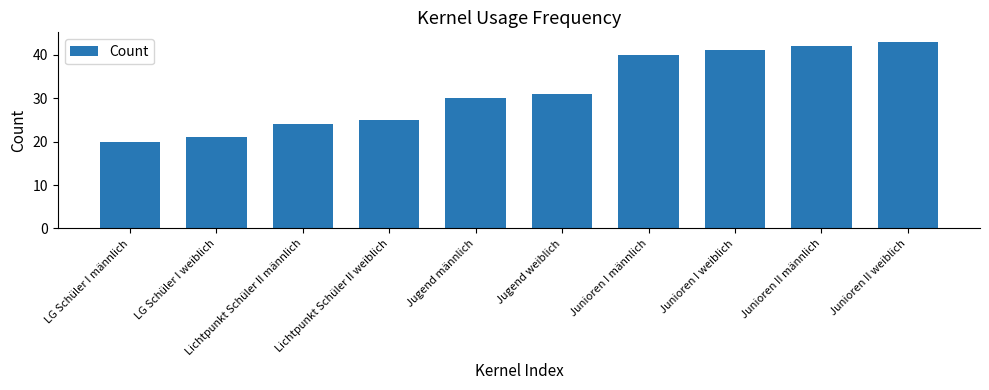

What is the label of the 1st bar from the right?

Junioren II weiblich